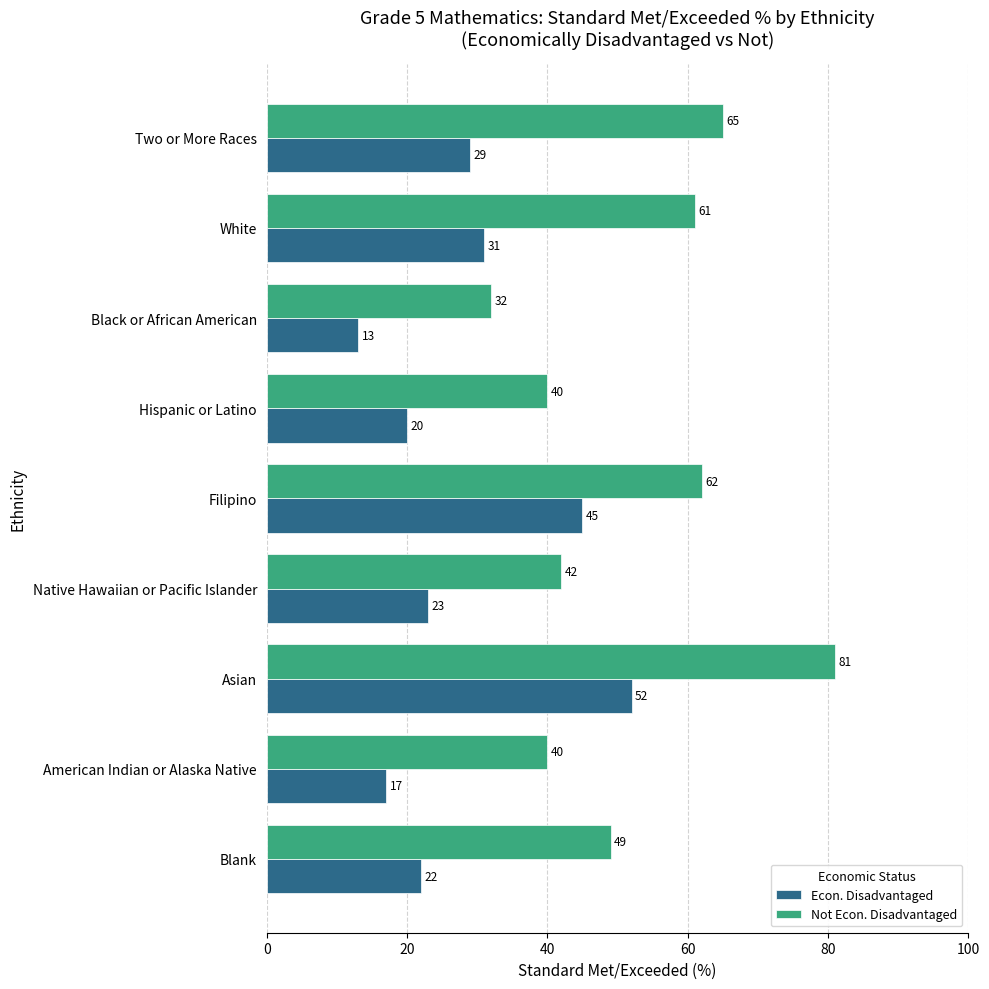

The value of Not Econ. Disadvantaged at Blank is 78. True or false?

False